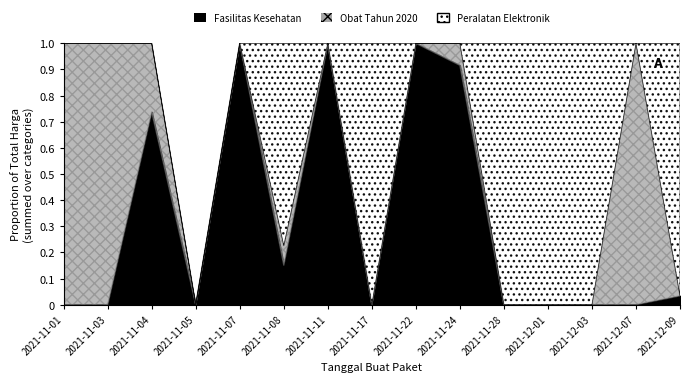

Between which two adjacent categories do Fasilitas Kesehatan and Peralatan Elektronik first intersect?

2021-11-07 and 2021-11-08